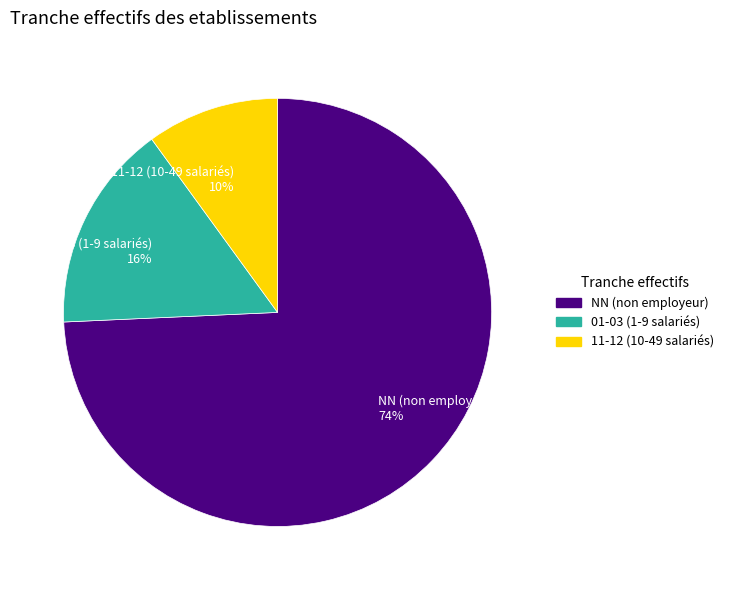

To the nearest percent, what is the difference between the largest and smallest slice percentages?

64%